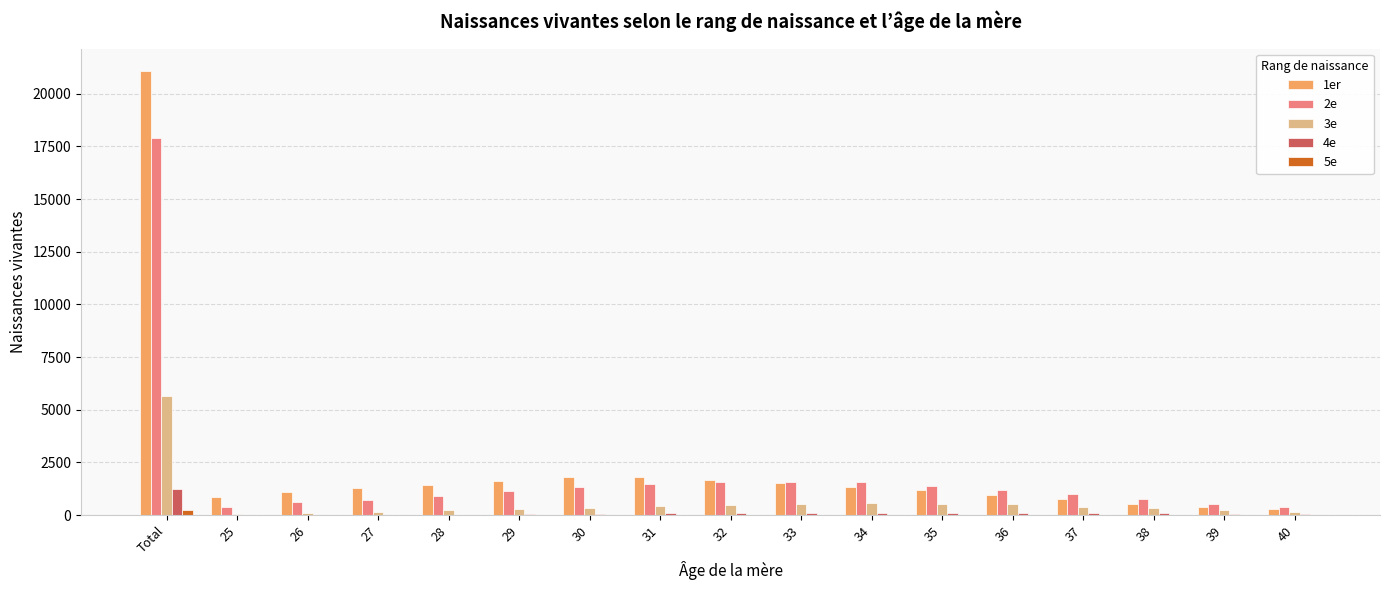

Count the number of data series in this chart.

5